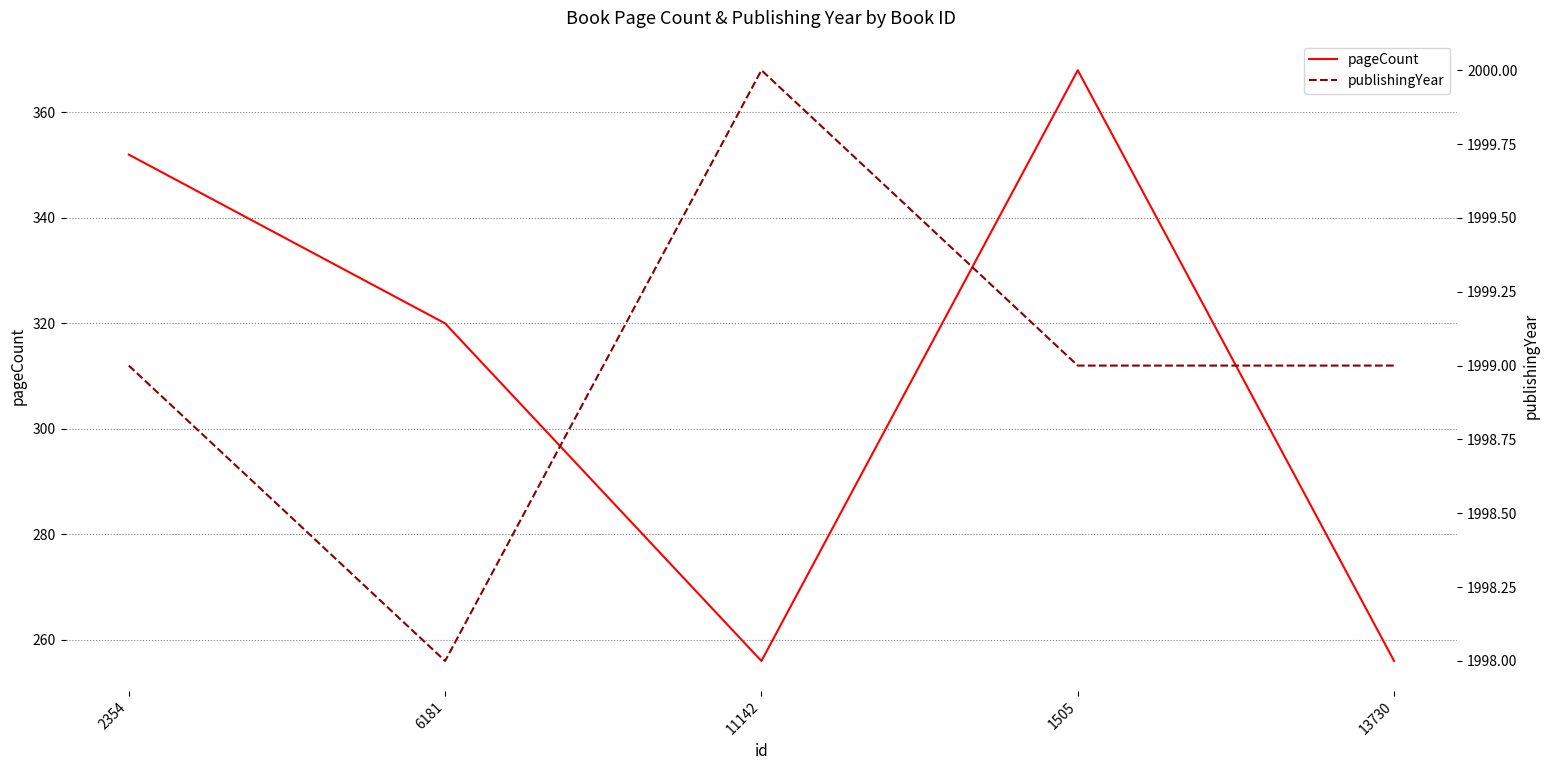

At which label does publishingYear reach its minimum?

6181